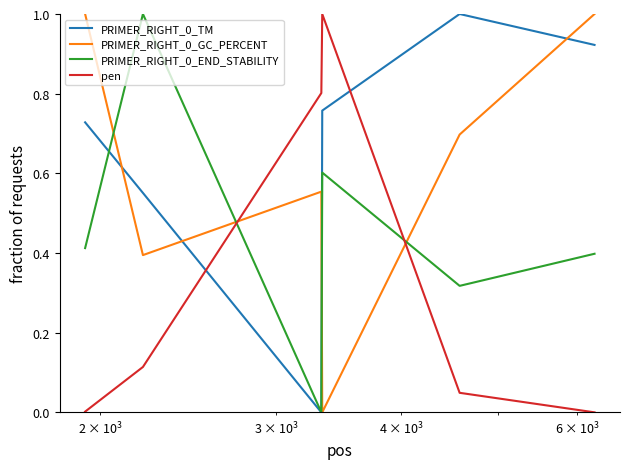

Does the chart display data point markers on the line(s)?

No